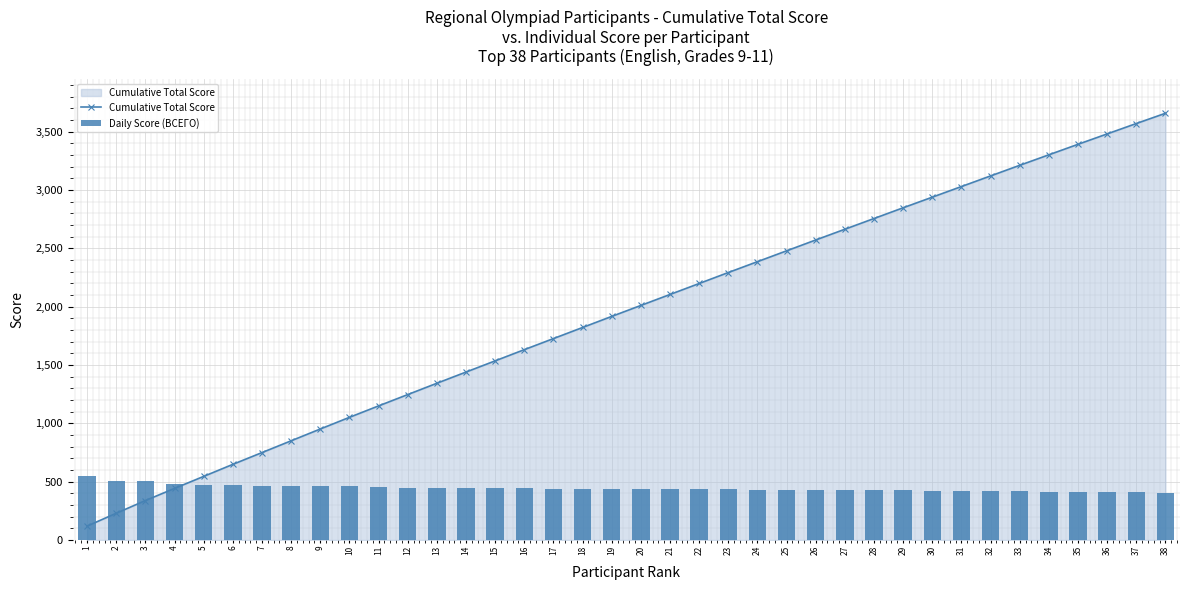

Rank the series by their maximum value, from highest to lowest.

Cumulative Total Score, Daily Score (ВСЕГО)